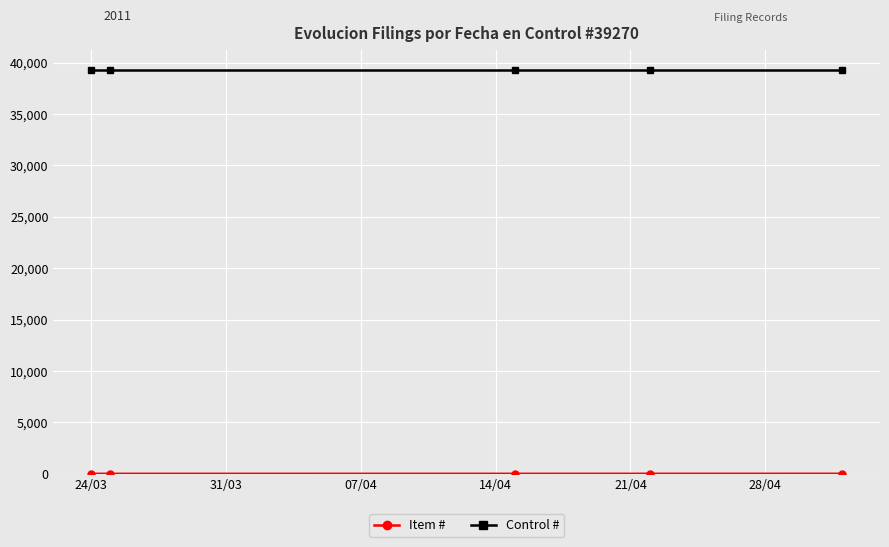

How many categories are shown in the chart?

5